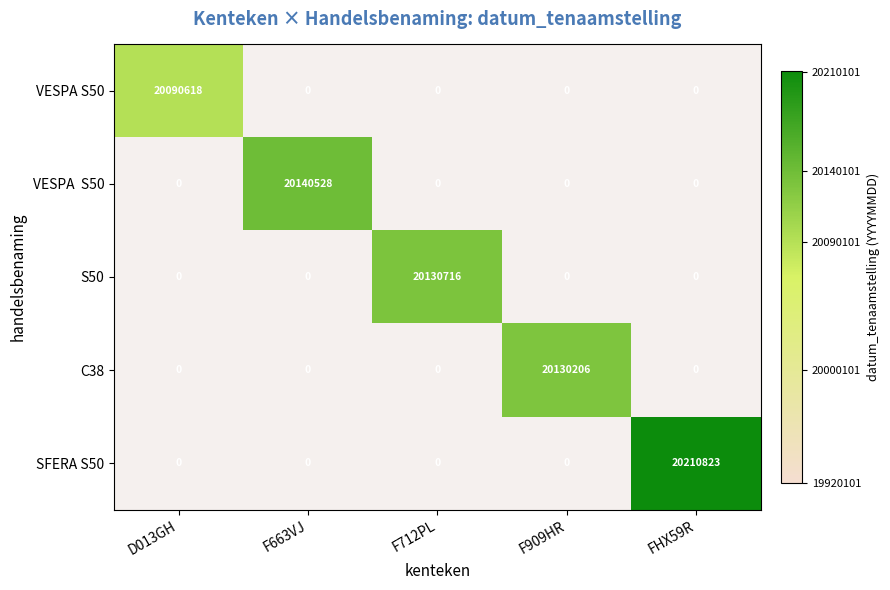

Which category has the lowest value across all series?

D013GH